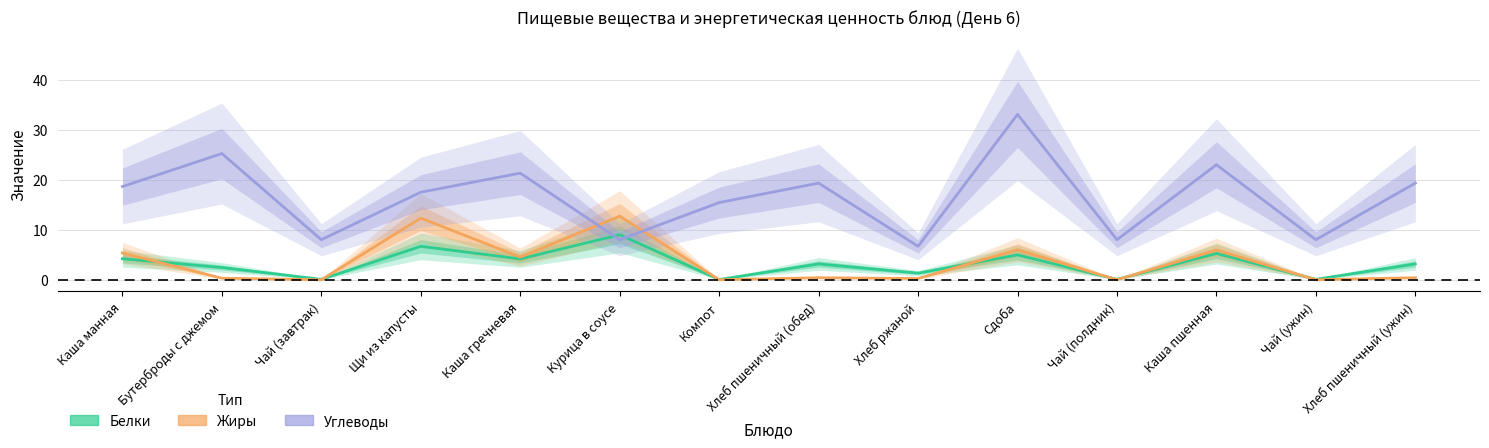

What is the difference between the Жиры values at Хлеб ржаной and Каша гречневая?

4.3